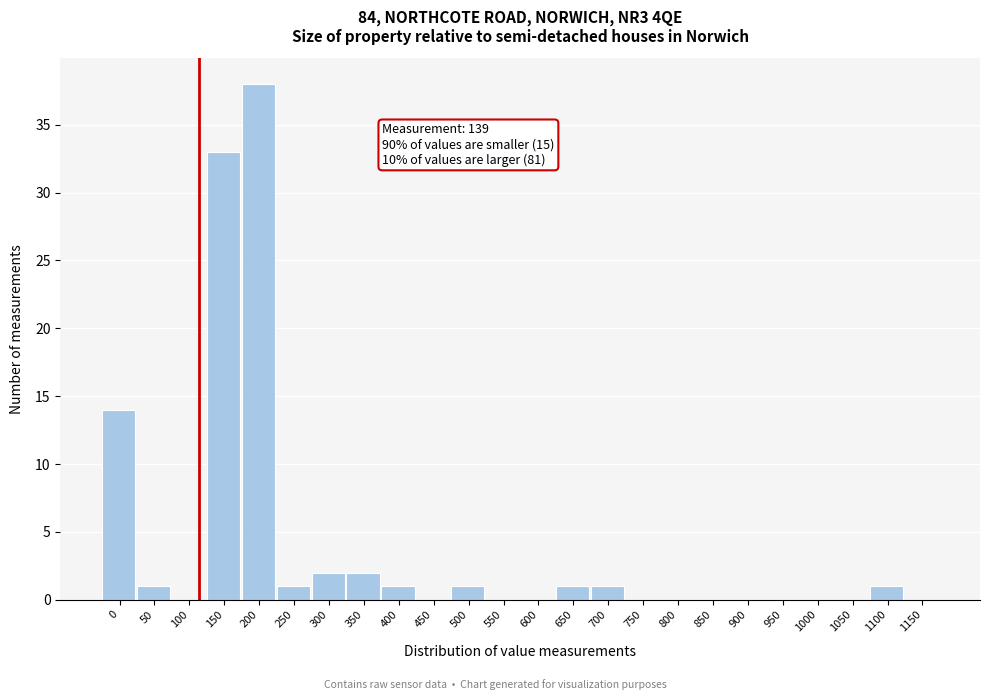

Reading left to right, transcribe all the data shown in this chart.

0=14	50=1	100=0	150=33	200=38	250=1	300=2	350=2	400=1	450=0	500=1	550=0	600=0	650=1	700=1	750=0	800=0	850=0	900=0	950=0	1000=0	1050=0	1100=1	1150=0